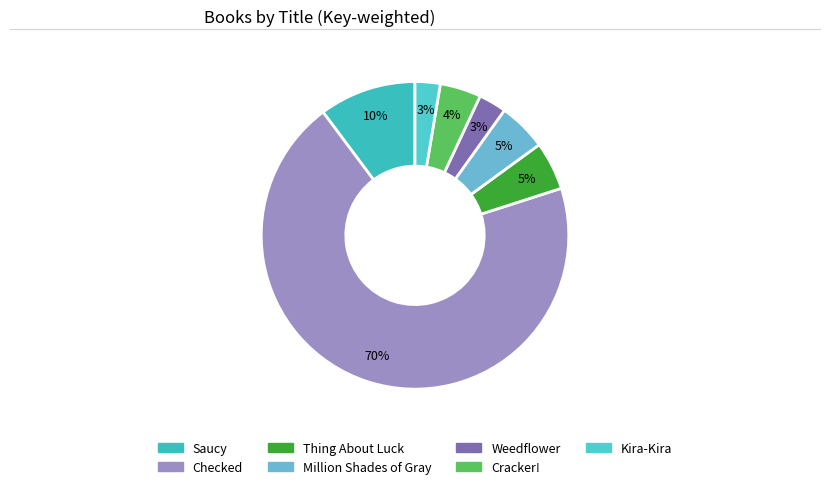

Which category accounts for the majority?

Checked